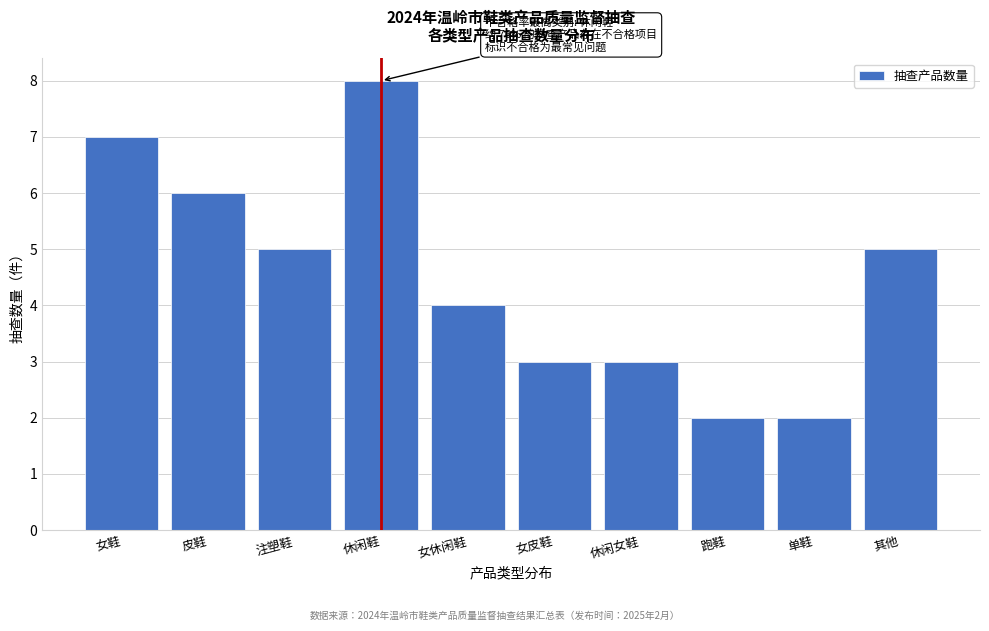

Reading left to right, what are all the values shown in this chart?

女鞋=7	皮鞋=6	注塑鞋=5	休闲鞋=8	女休闲鞋=4	女皮鞋=3	休闲女鞋=3	跑鞋=2	单鞋=2	其他=5